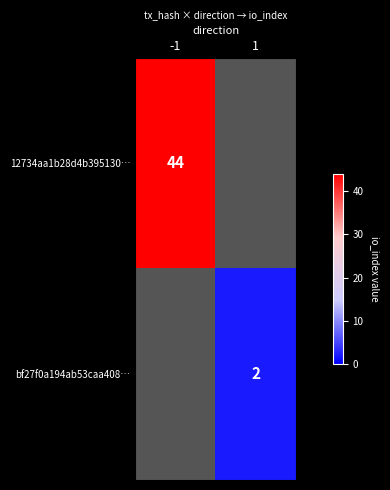

Is it true that 12734aa1b28d4b395130… equals 16 at -1?

False